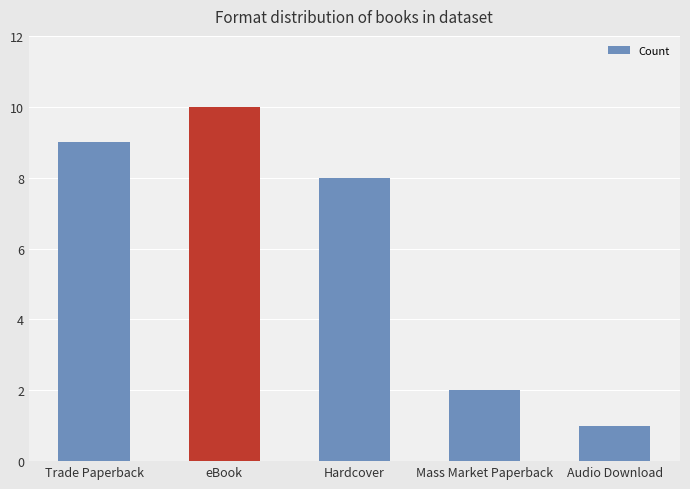

What is the label of the 4th bar from the right?

eBook